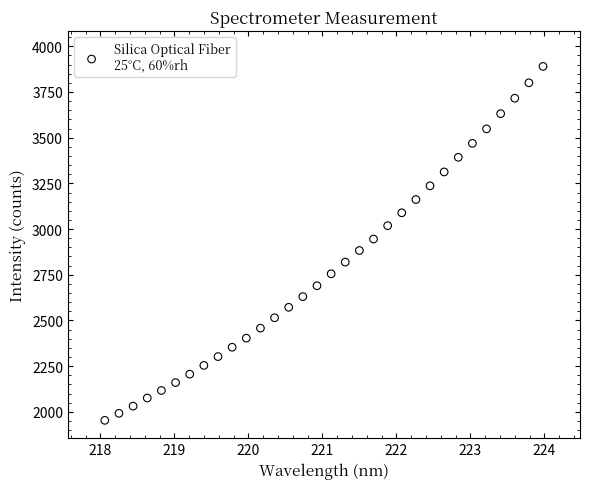

What is the range of Y values (max minus min)?

1936.5